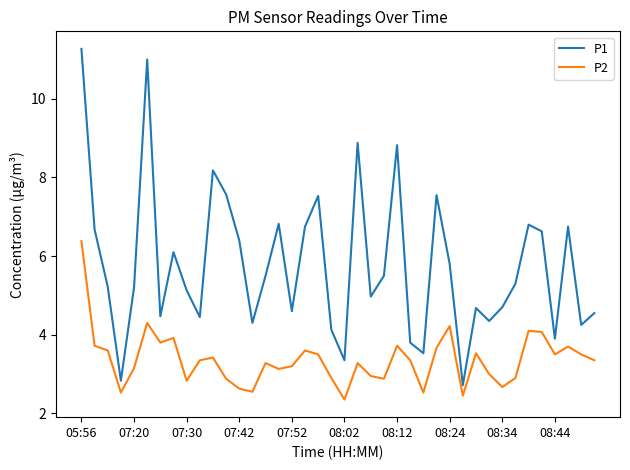

True or false: P1 and P2 cross at least once.

False